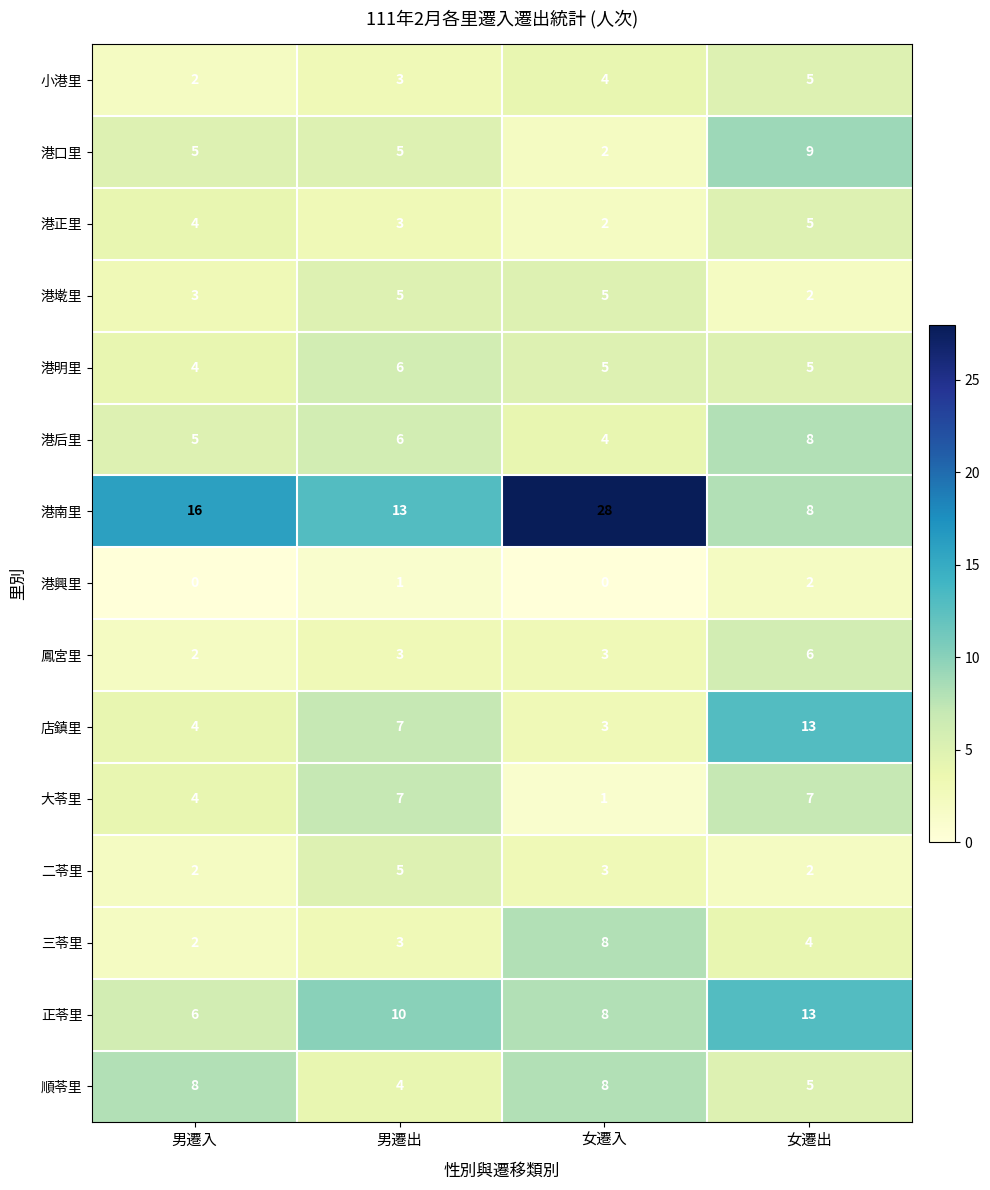

At which label is 港后里 closest to 6?

男遷出